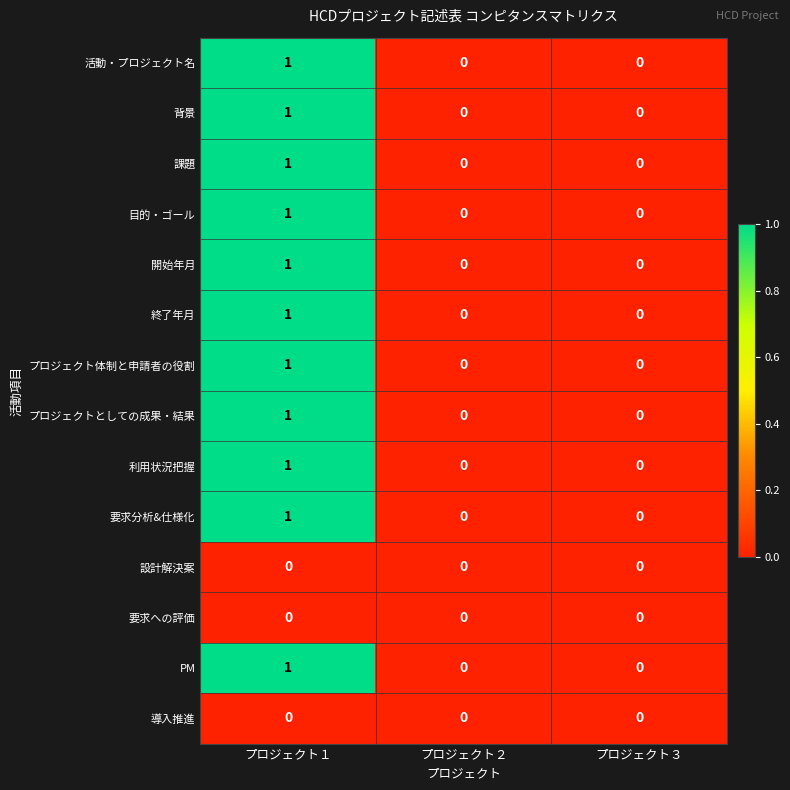

At which category does the chart reach its peak across all series?

プロジェクト１